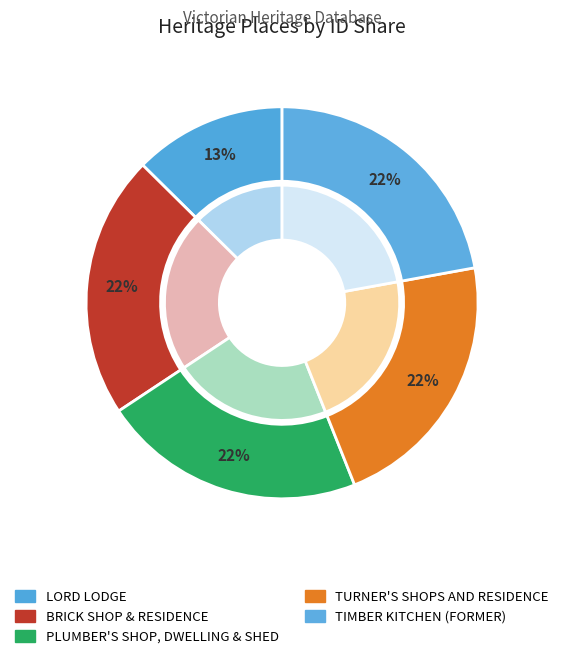

How many slices are in this pie chart?

5